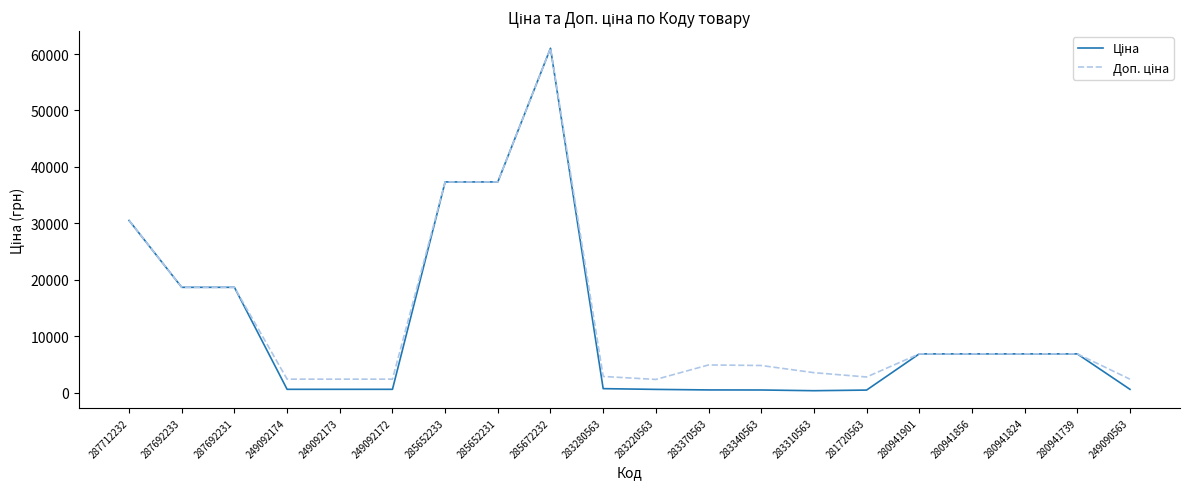

What is the maximum value shown in the chart?

61024.7